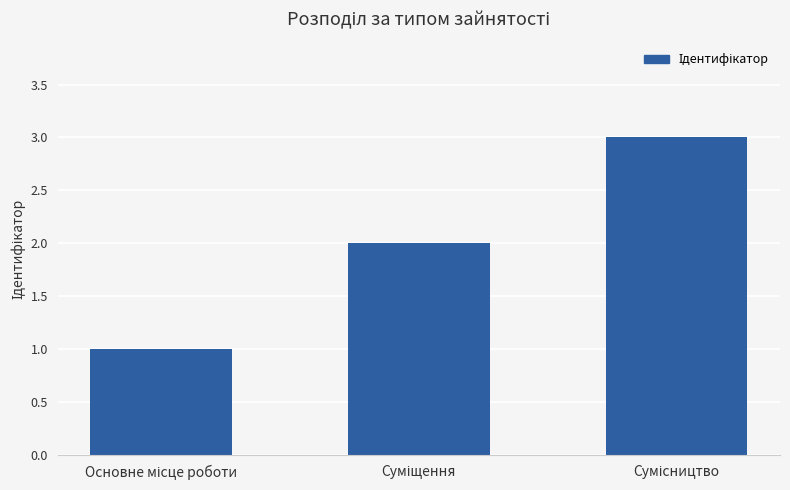

Are the bars grouped side by side (vs. stacked)?

No